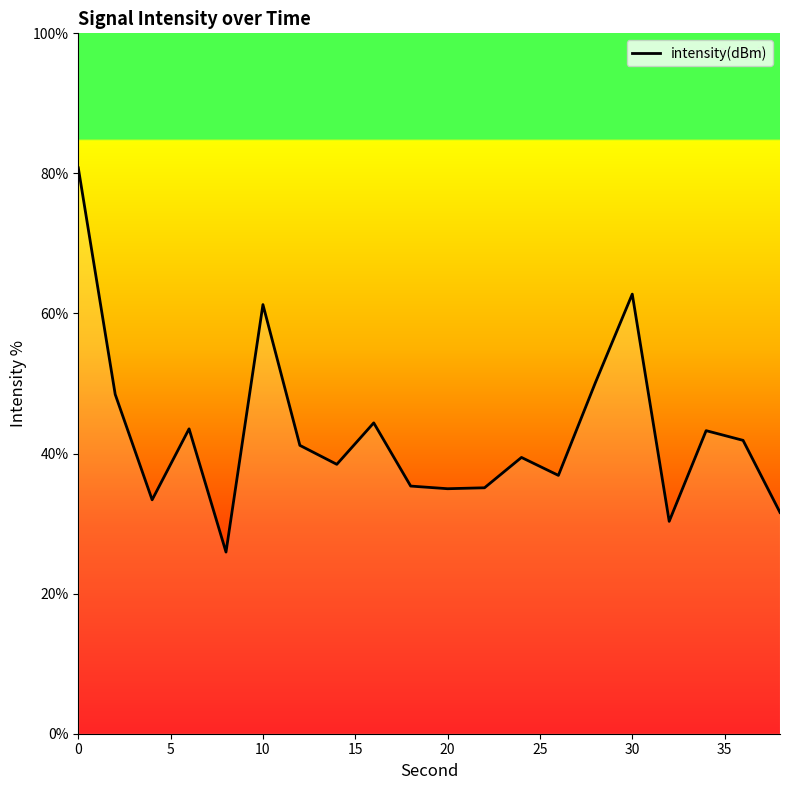

What is the difference between the maximum and minimum values?

54.9